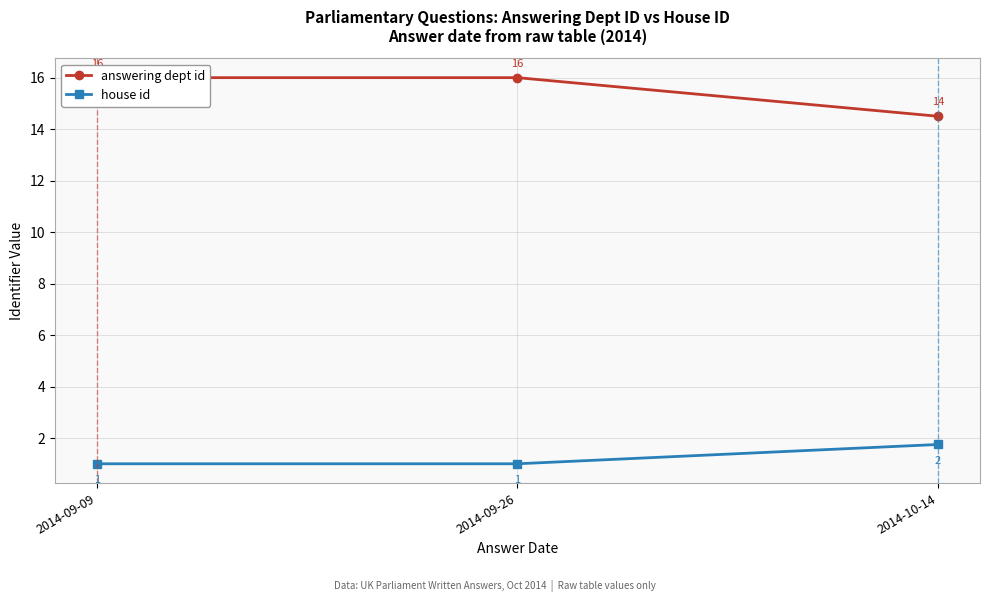

What position from the left is 2014-09-26?

2